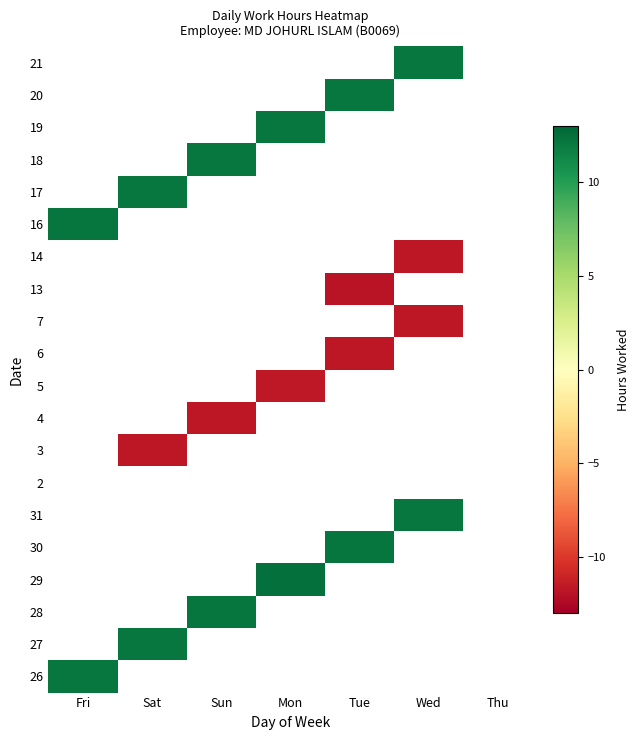

What is the spread (max minus min) of values at Sun?

24.0